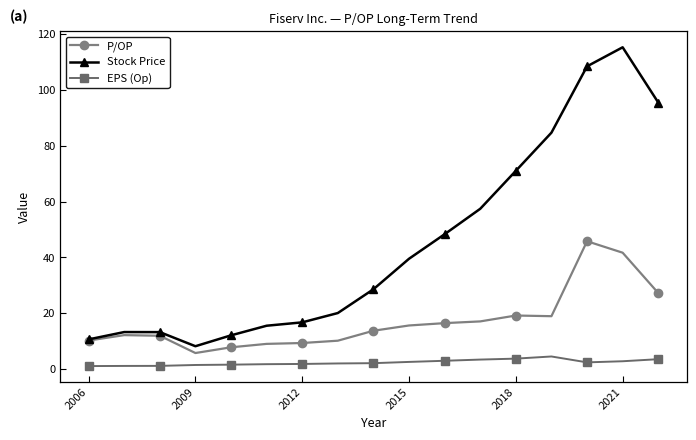

What is the maximum value shown in the chart?

115.4